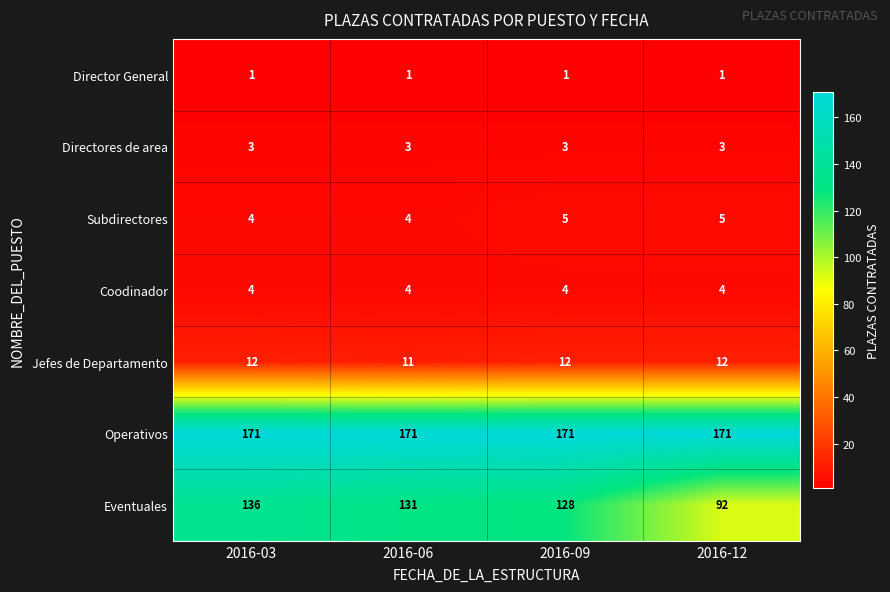

List the series in order of their peak value, lowest first.

Director General, Directores de area, Coodinador, Subdirectores, Jefes de Departamento, Eventuales, Operativos